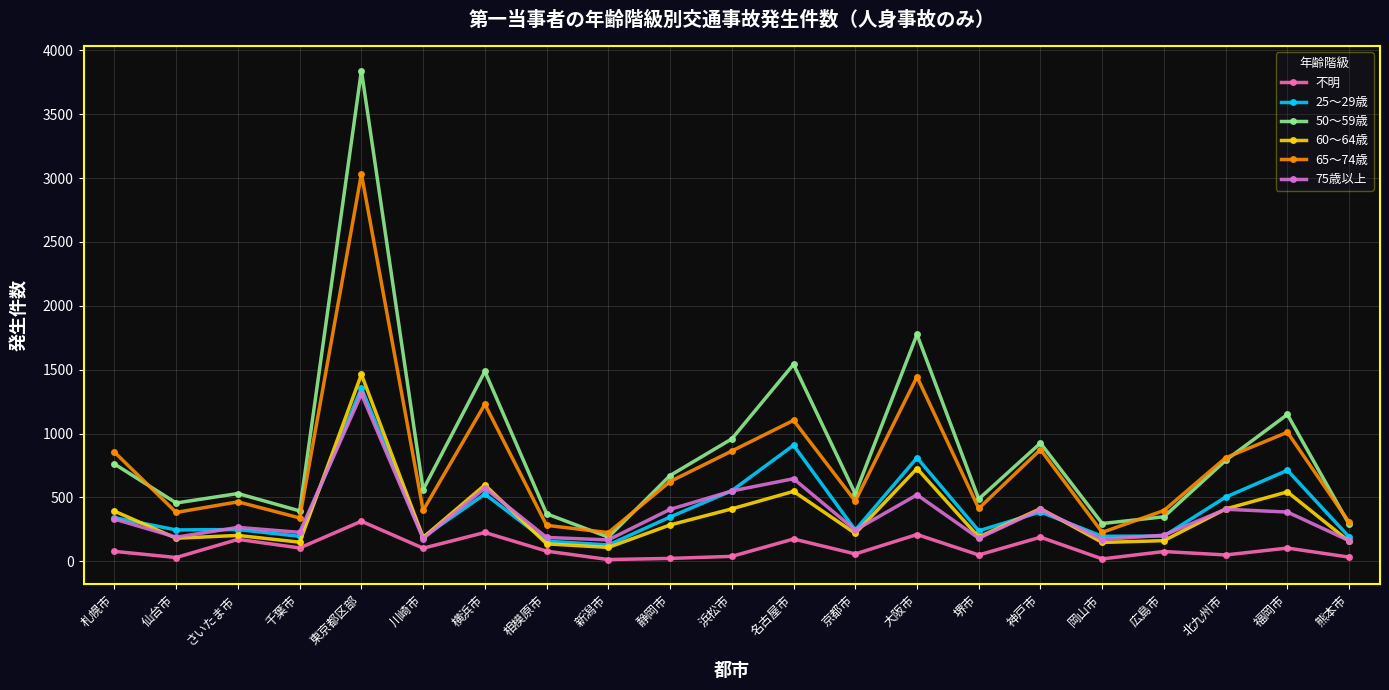

What is the difference between the highest and lowest values at 広島市?

321